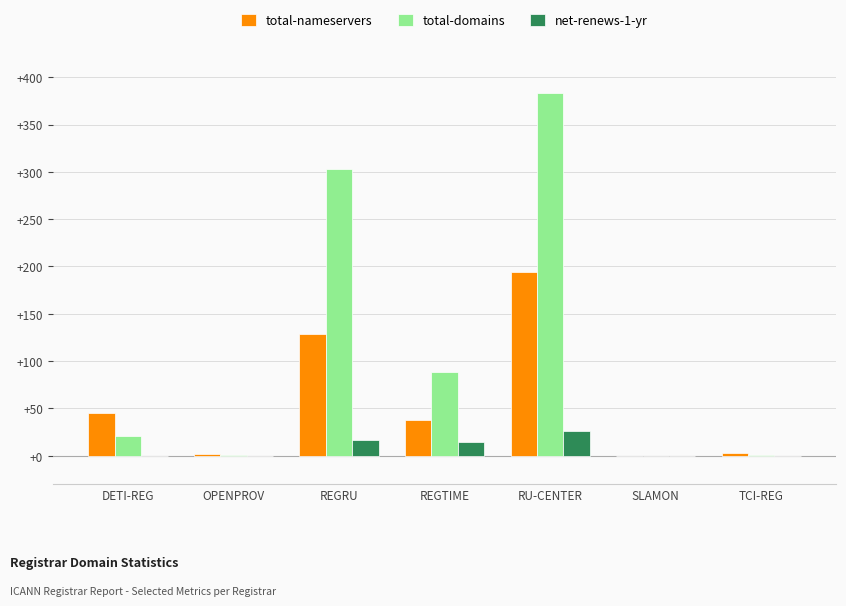

Which series has the largest total across all categories?

total-domains